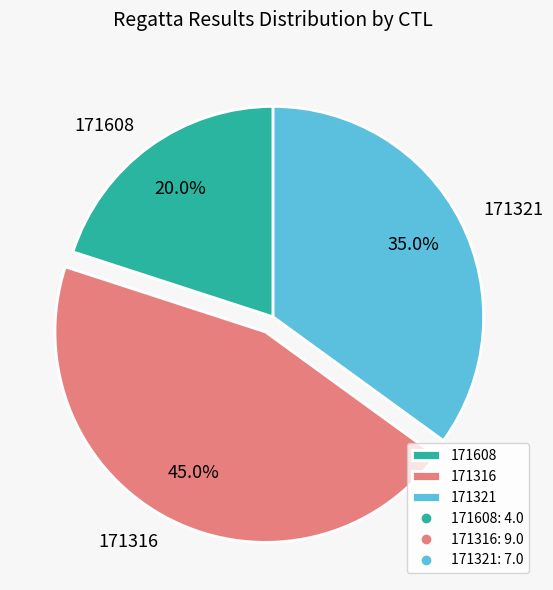

Combined, what portion of the pie is 171316 and 171608?

65.0%